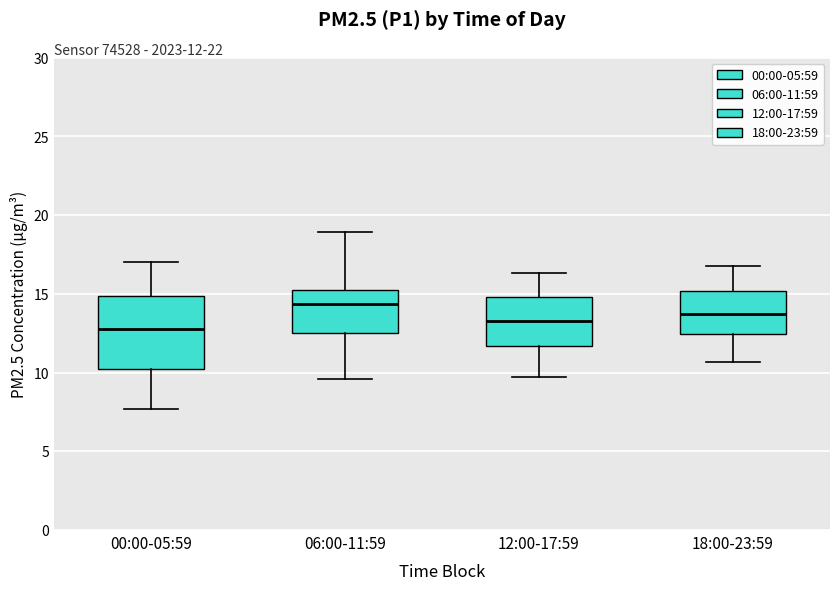

Which box is the tallest, from its lower edge to its upper edge?

00:00-05:59